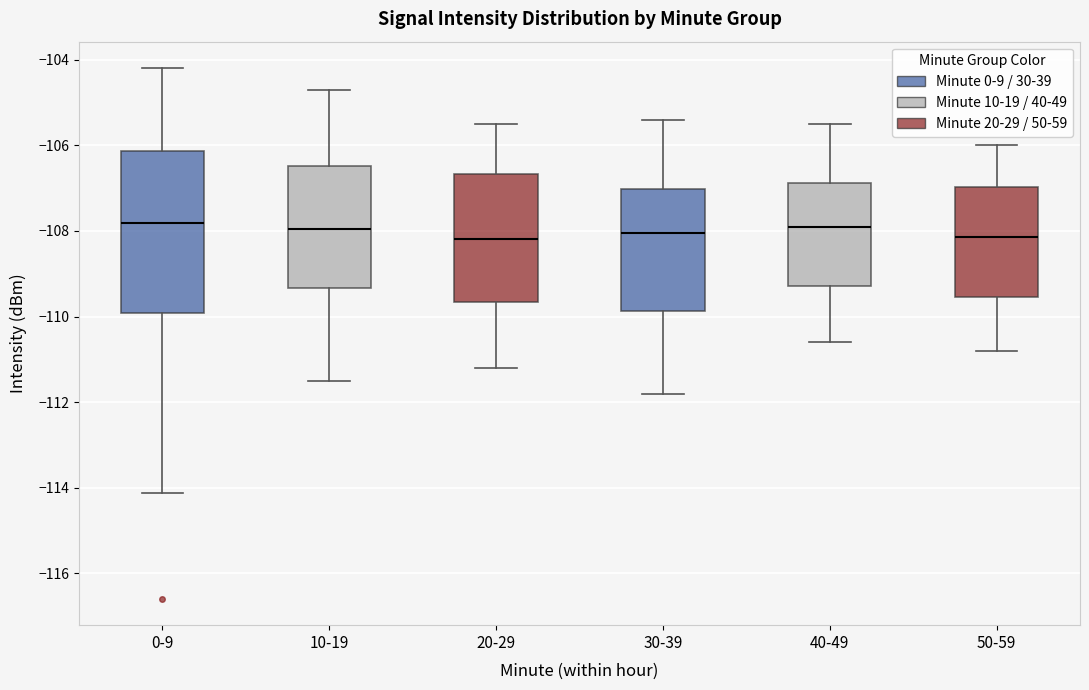

Comparing the boxes themselves (not the whiskers), which one is the tallest?

0-9